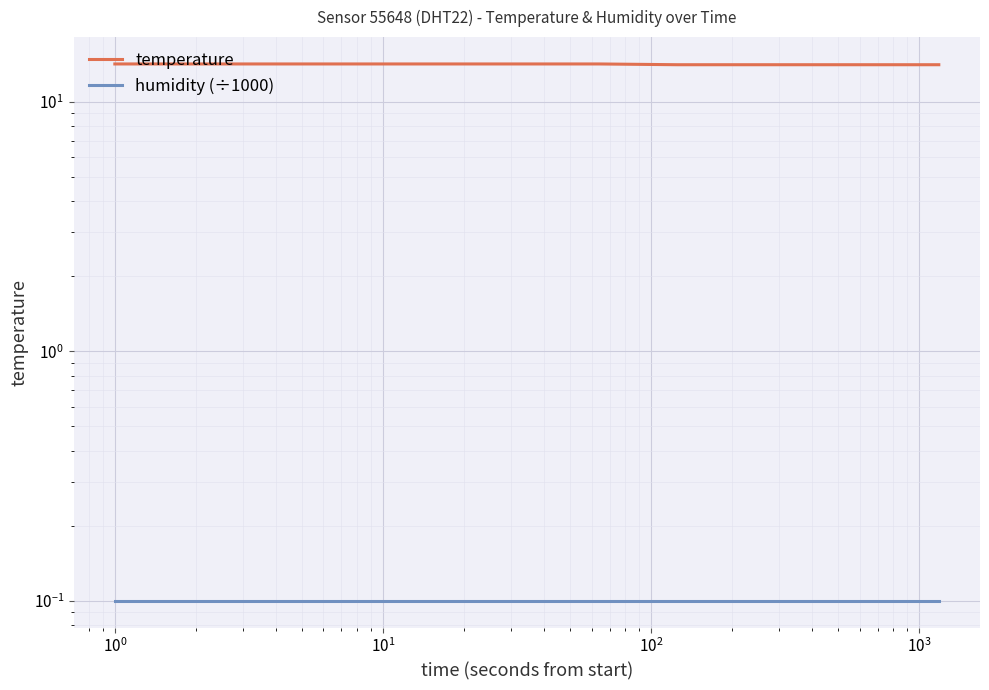

How many lines are shown in the chart?

2